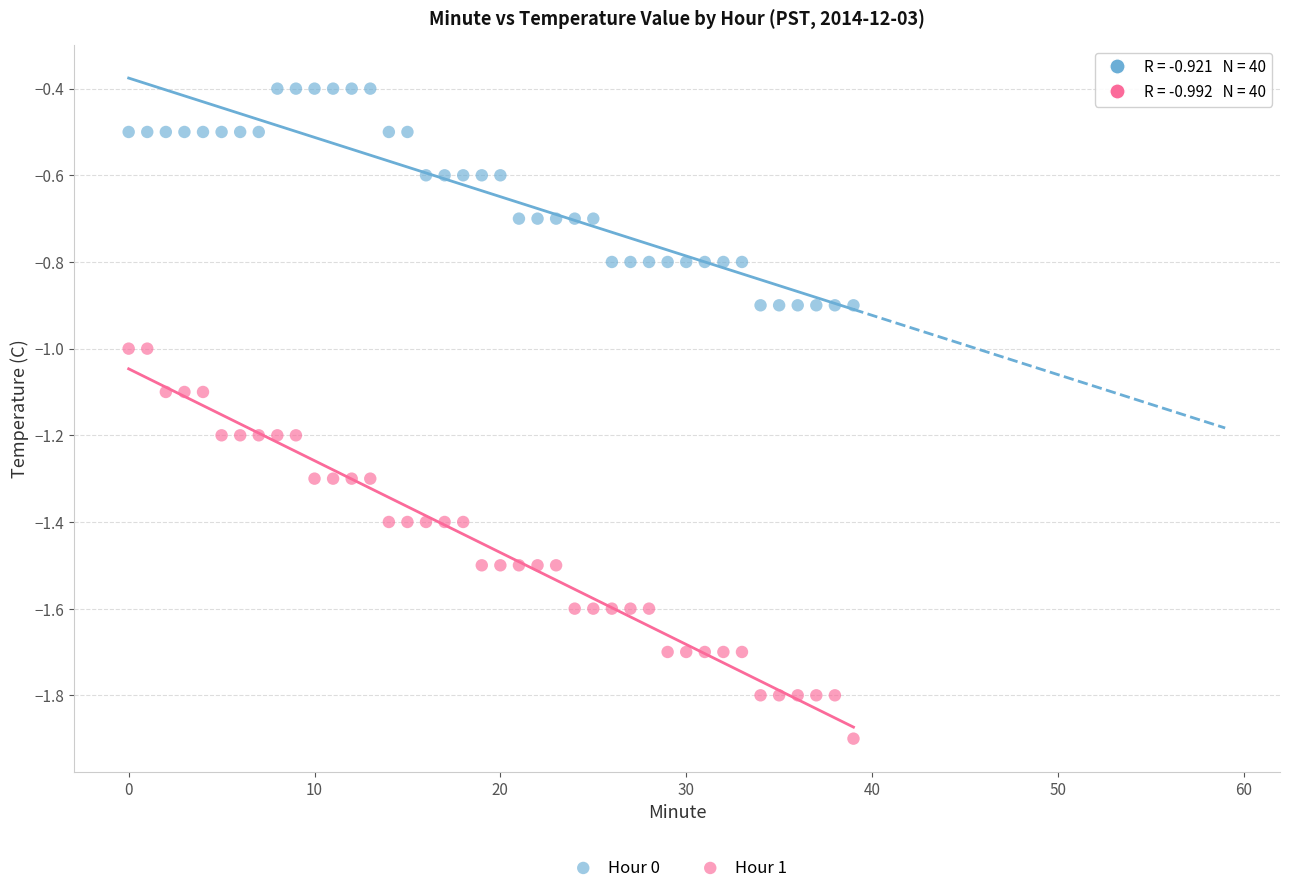

Which series has the widest spread of Y values?

Hour 1